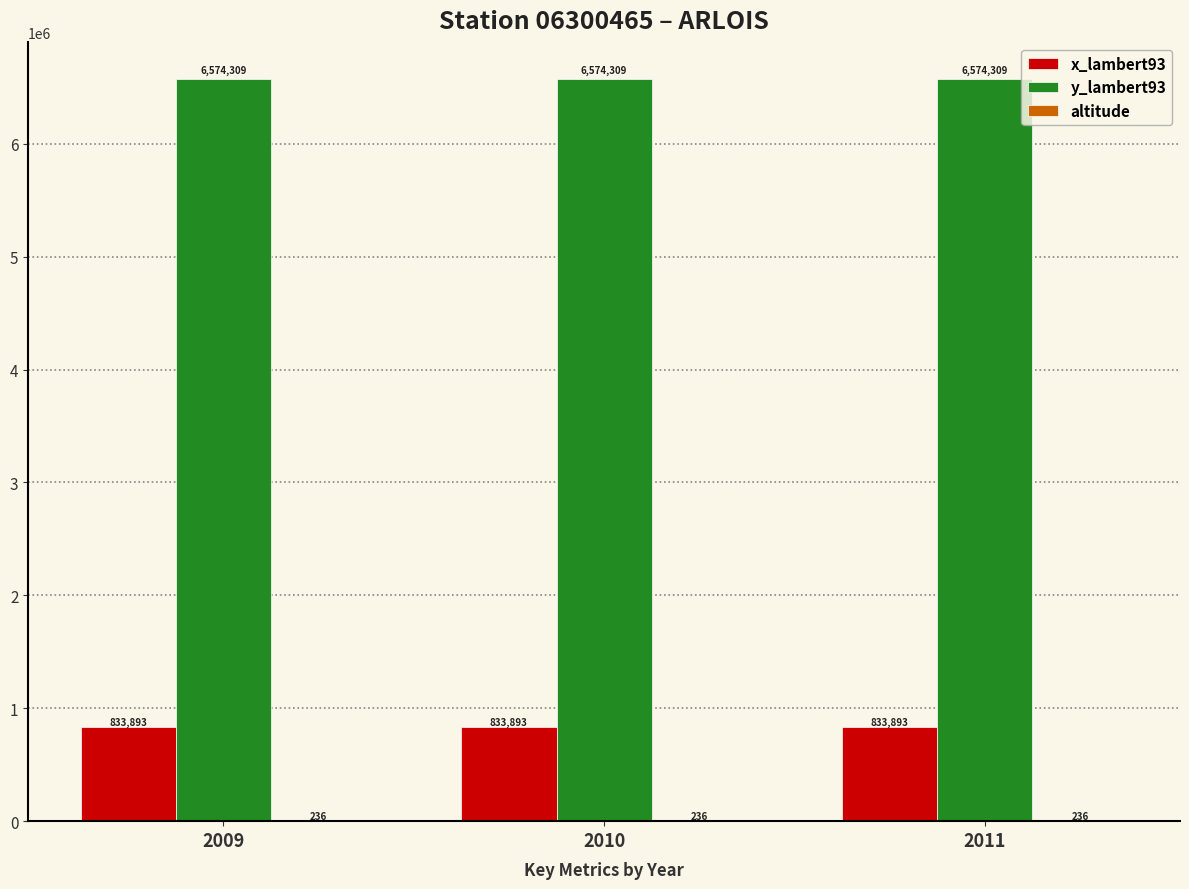

What value does the x_lambert93 series have at 2010?

833893